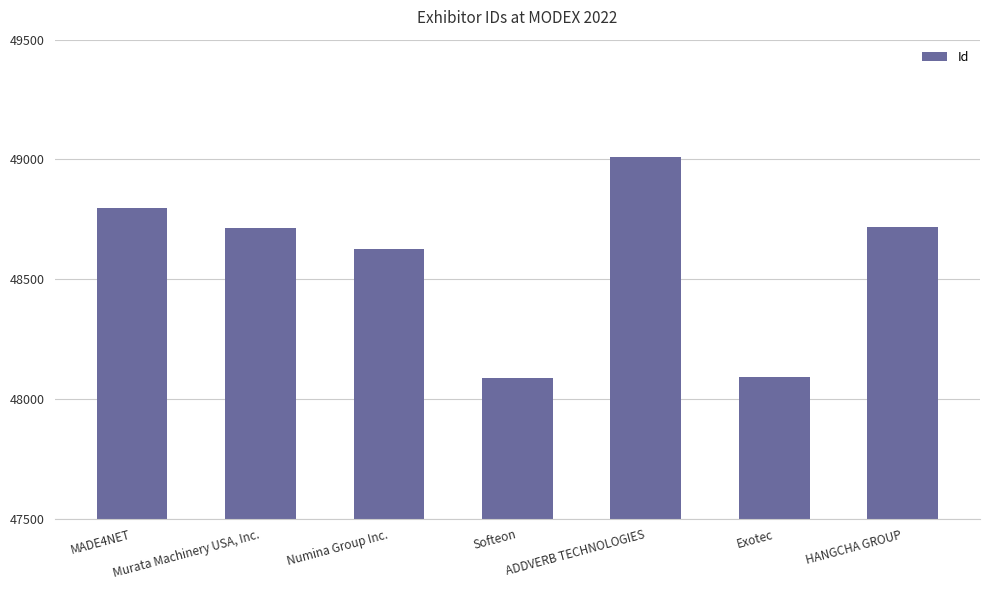

The chart shows a value of 76154 at Softeon. True or false?

False